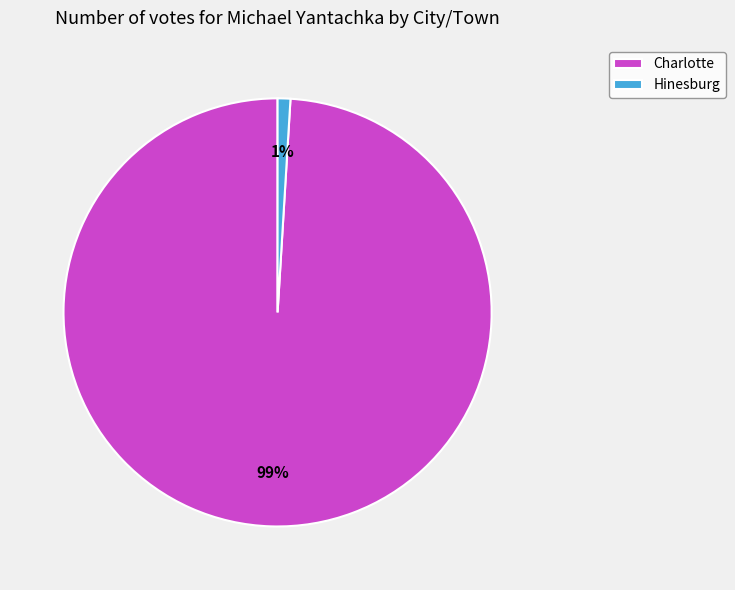

What percentage is the Hinesburg slice, to the nearest percent?

1%